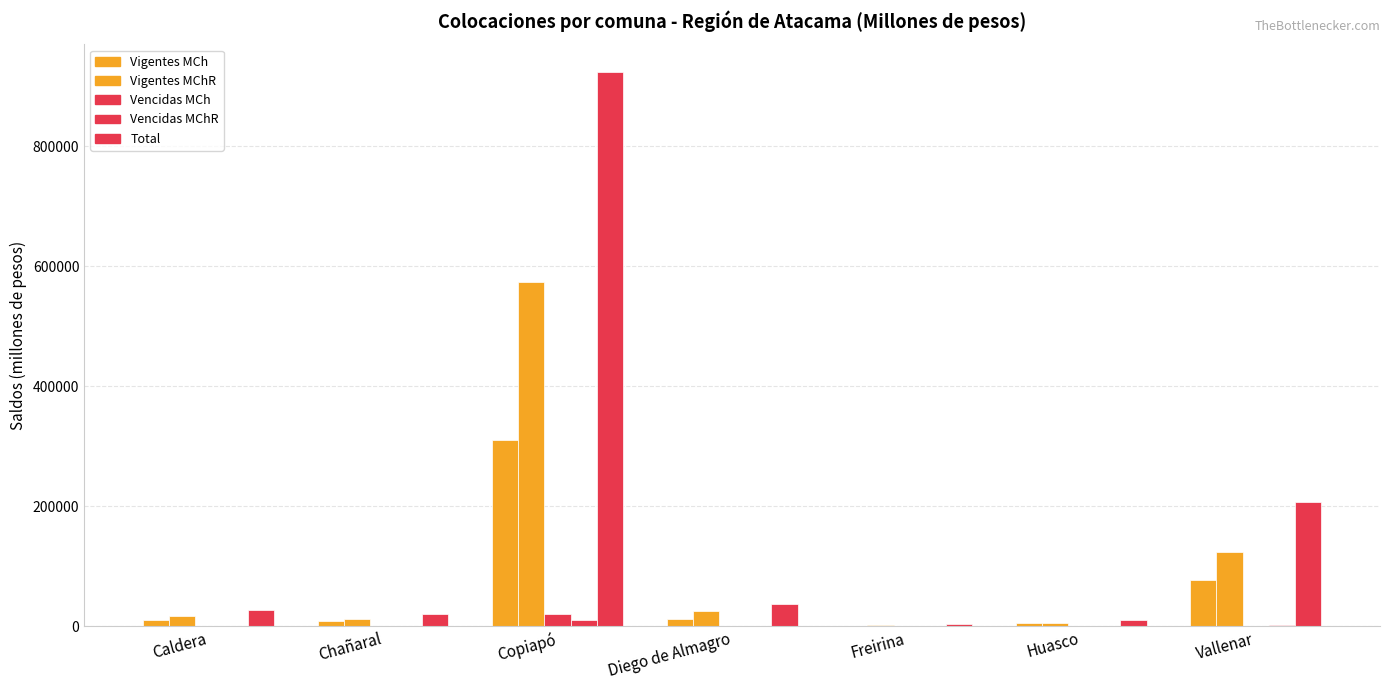

How many values in the Total series exceed 26490?

4